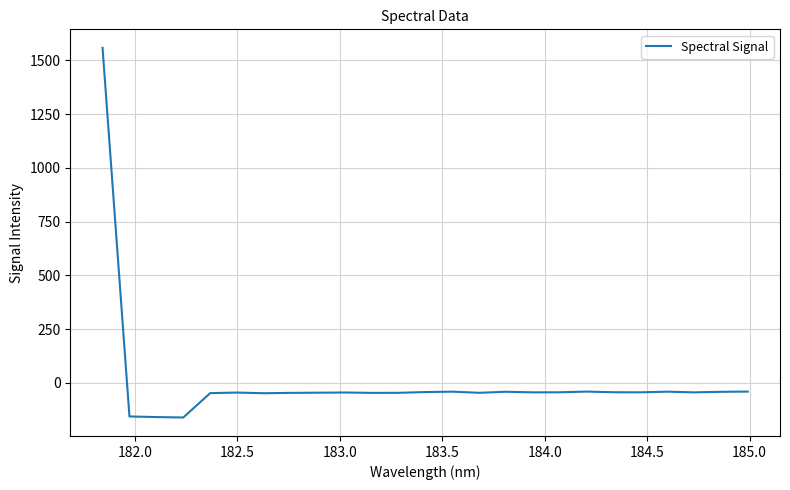

What is the greatest value displayed?

1557.8